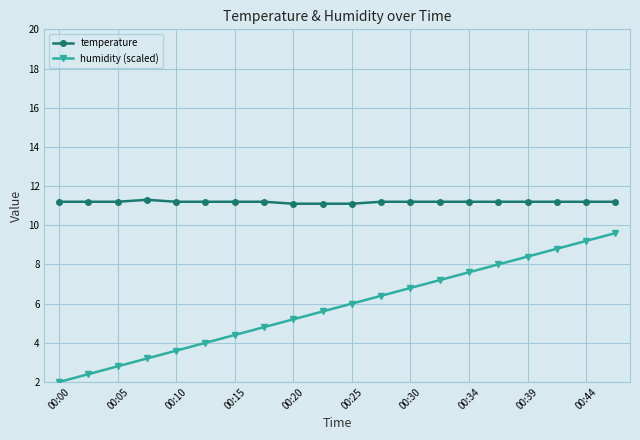

Rank the series by their average value, from highest to lowest.

temperature, humidity (scaled)